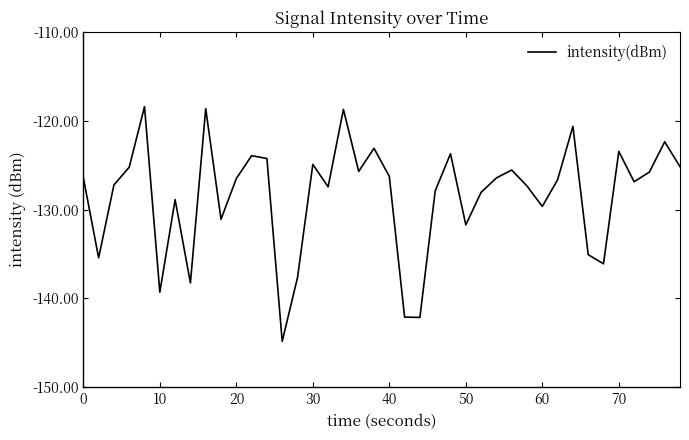

What is the minimum value shown in the chart?

-144.8